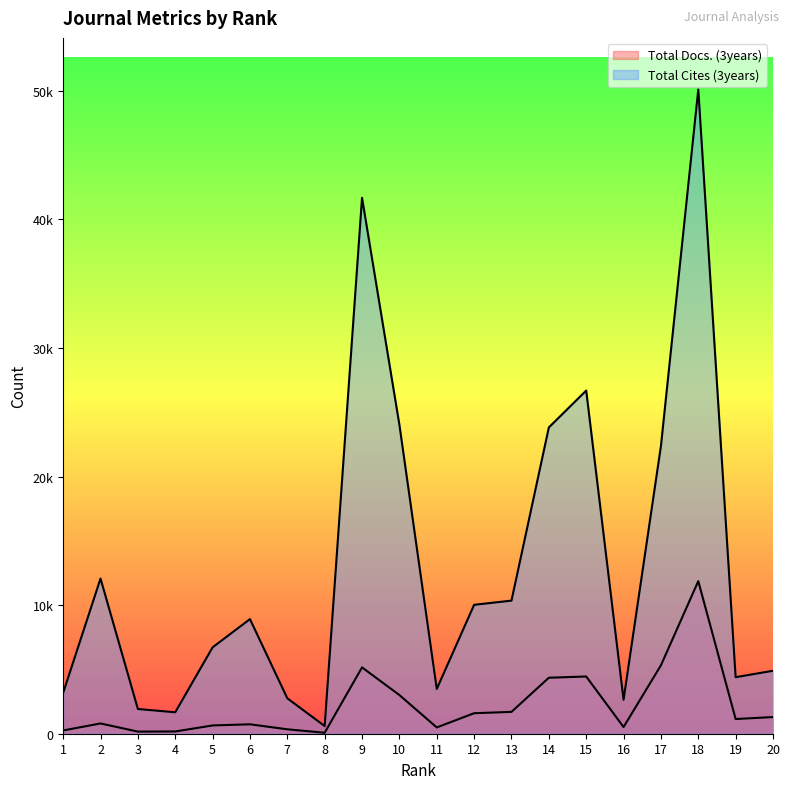

The value of Total Docs. (3years) at 5 is 643. True or false?

True